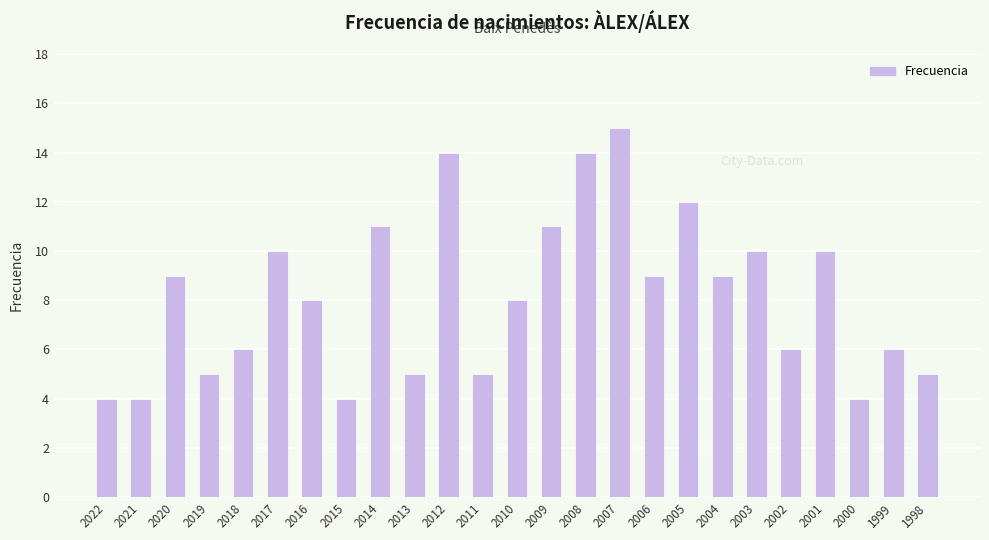

How many bars are there in total?

25